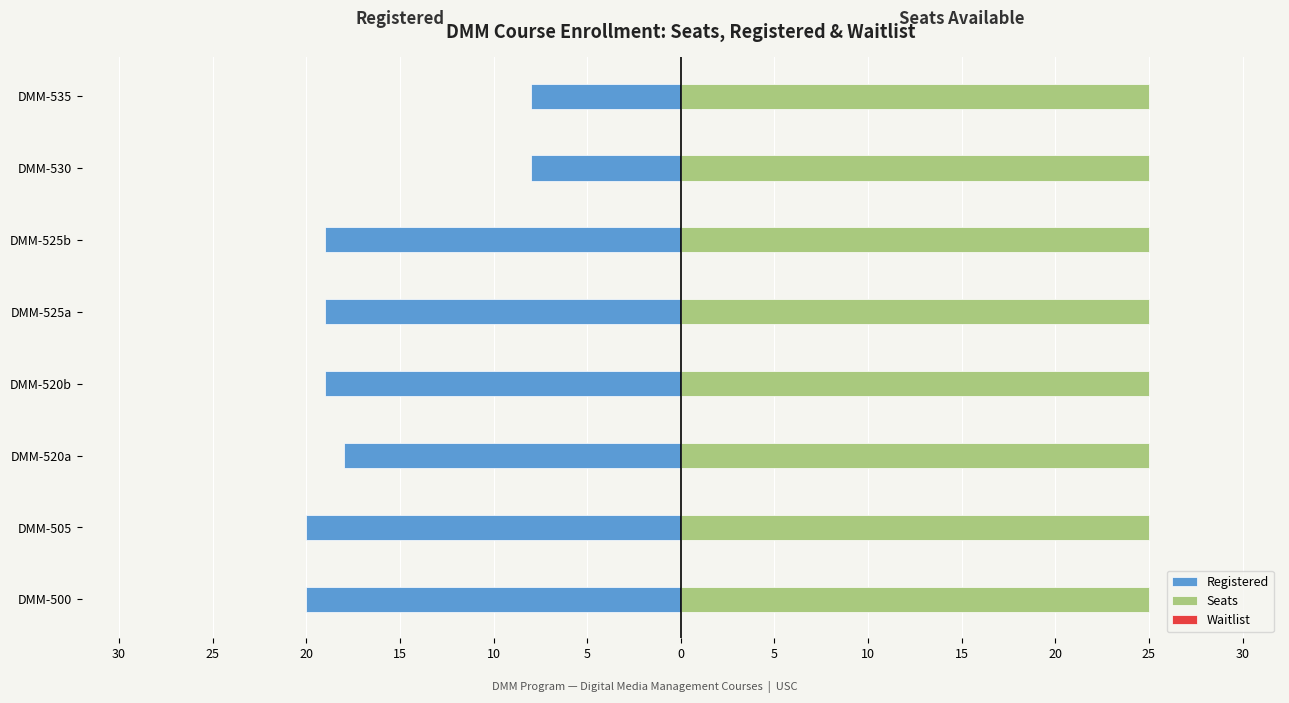

Are the bars grouped side by side (vs. stacked)?

Yes